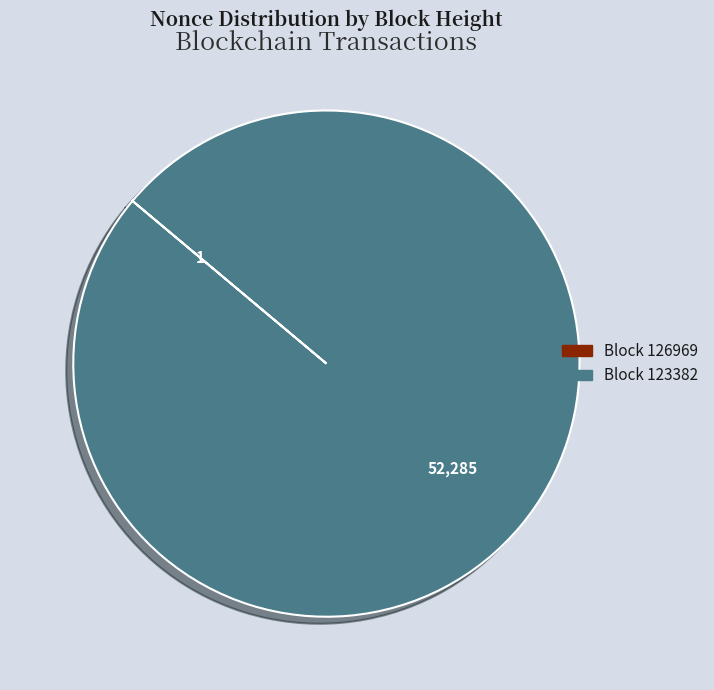

Is there a majority slice in this chart?

Yes